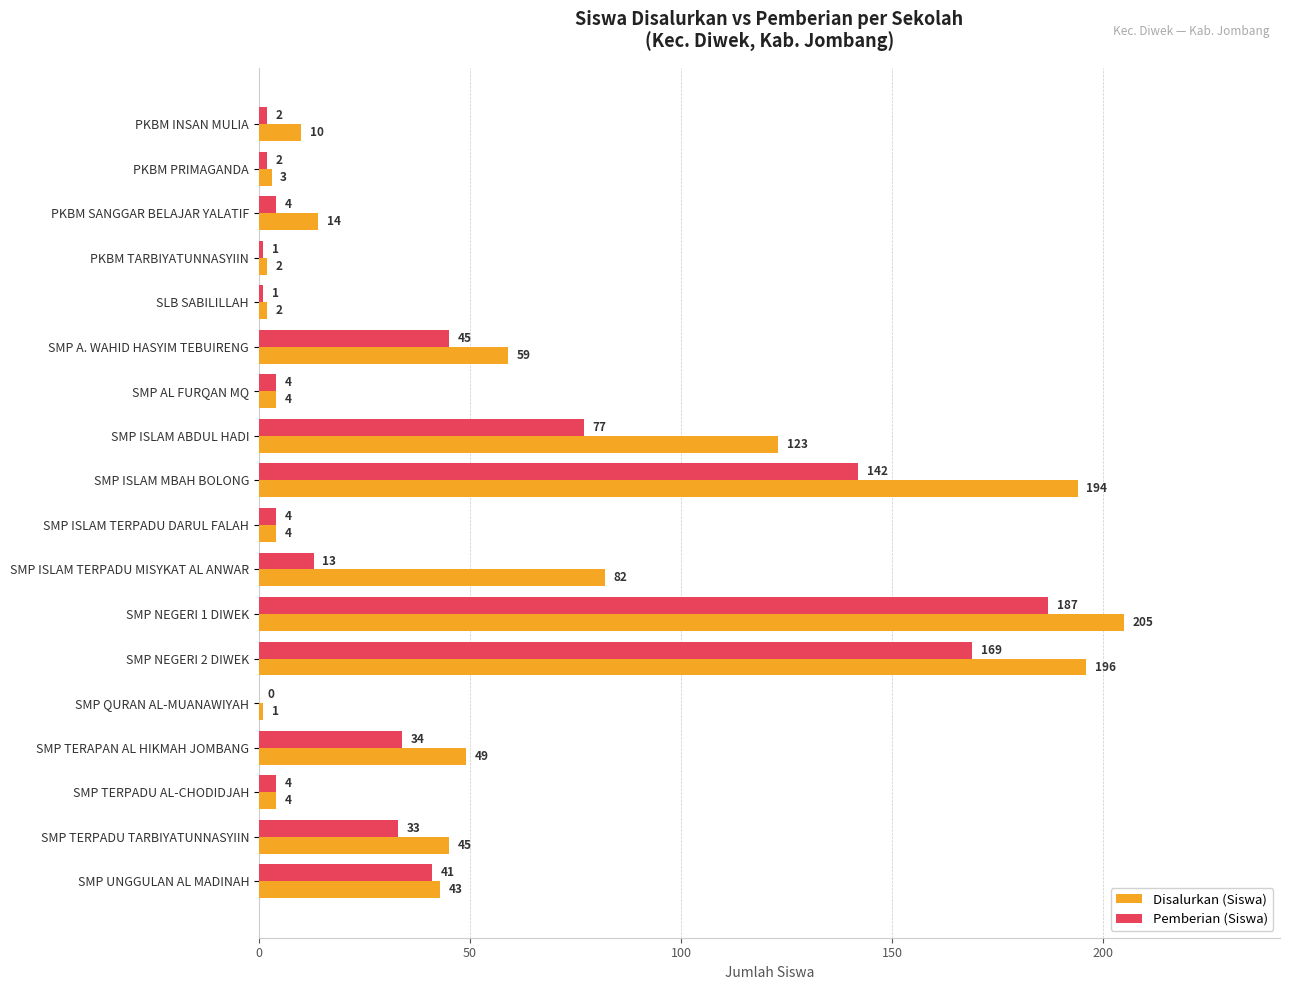

Which series has the largest range (max minus min)?

Disalurkan (Siswa)